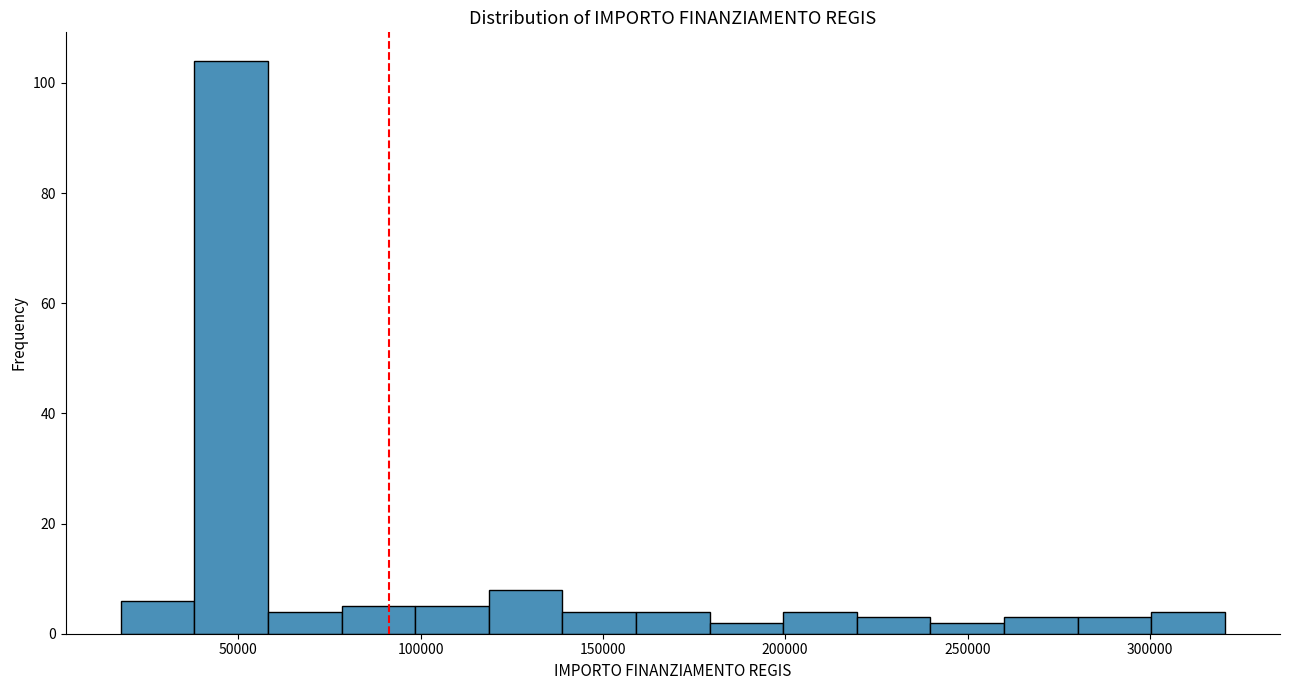

Reading left to right, transcribe this chart: for each bar, give the range it covers on the x-axis and its height. Neither the bar edges nor the heights are printed on the chart, so give them approximately, as read against the axes.

20000 to 40000: 6
40000 to 60000: 104
60000 to 80000: 4
80000 to 100000: 6
100000 to 120000: 6
120000 to 140000: 8
140000 to 160000: 4
160000 to 180000: 4
180000 to 200000: 2
200000 to 220000: 4
220000 to 240000: 4
240000 to 260000: 2
260000 to 280000: 4
280000 to 300000: 4
300000 to 320000: 4